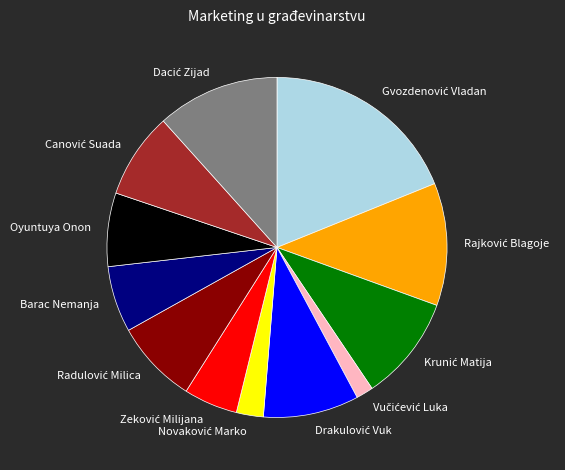

The Oyuntuya Onon slice represents 1% of the pie. True or false?

False